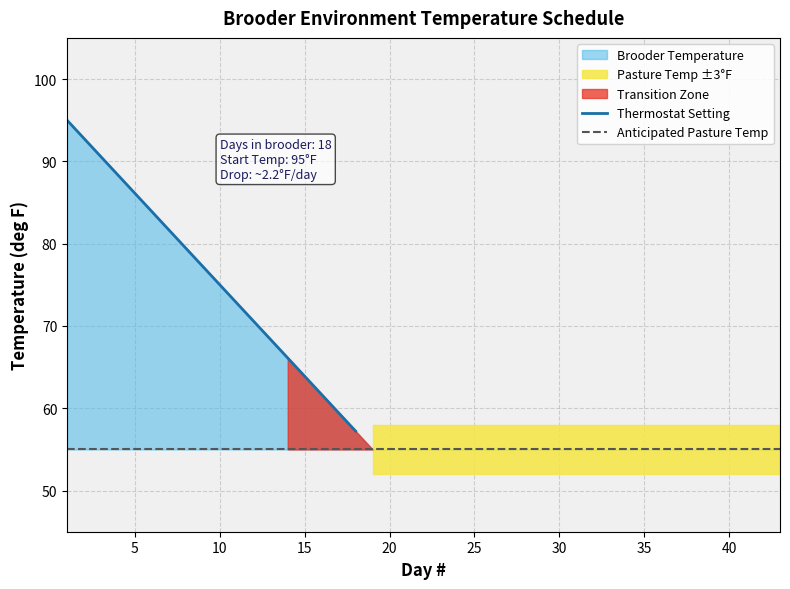

The Thermostat Setting series shows 134.9 at 5. True or false?

False